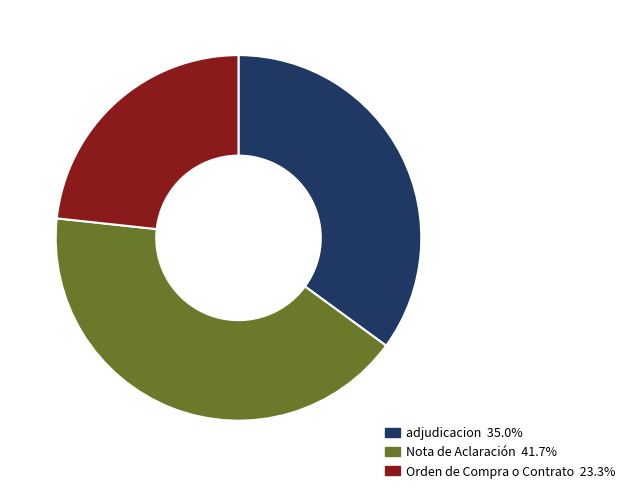

Combined, do Orden de Compra o Contrato 23.3% and Nota de Aclaración 41.7% account for over 50%?

Yes